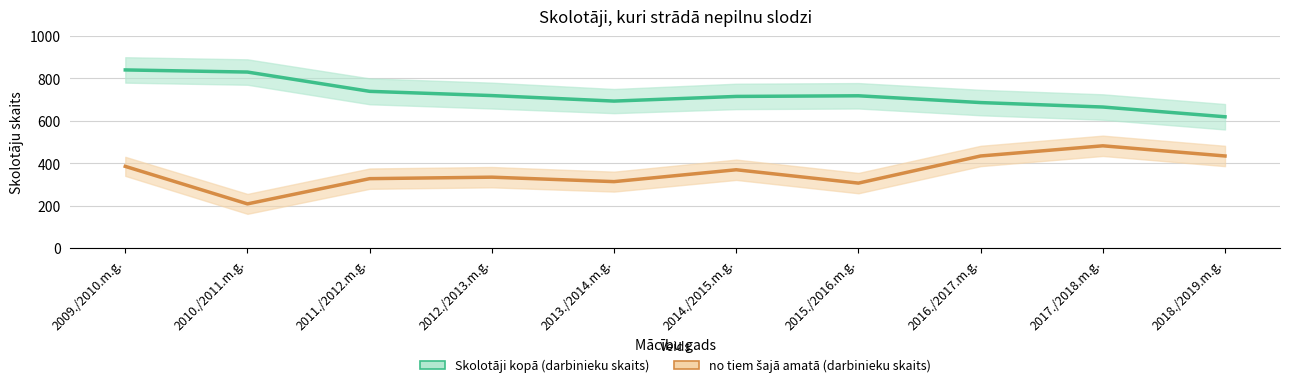

In no tiem šajā amatā (darbinieku skaits), how many points are lower than both neighbors (excluding endpoints)?

3